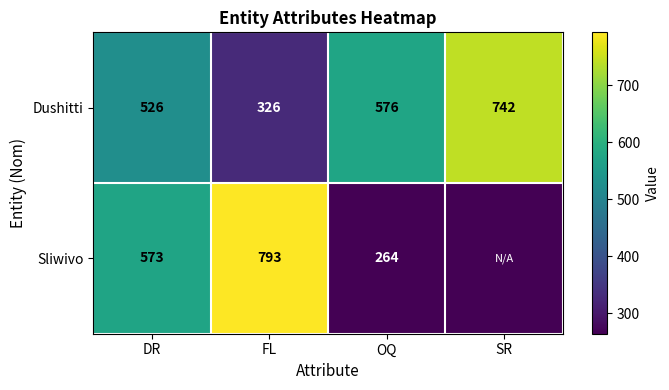

At which category is the sum across all series the highest?

FL